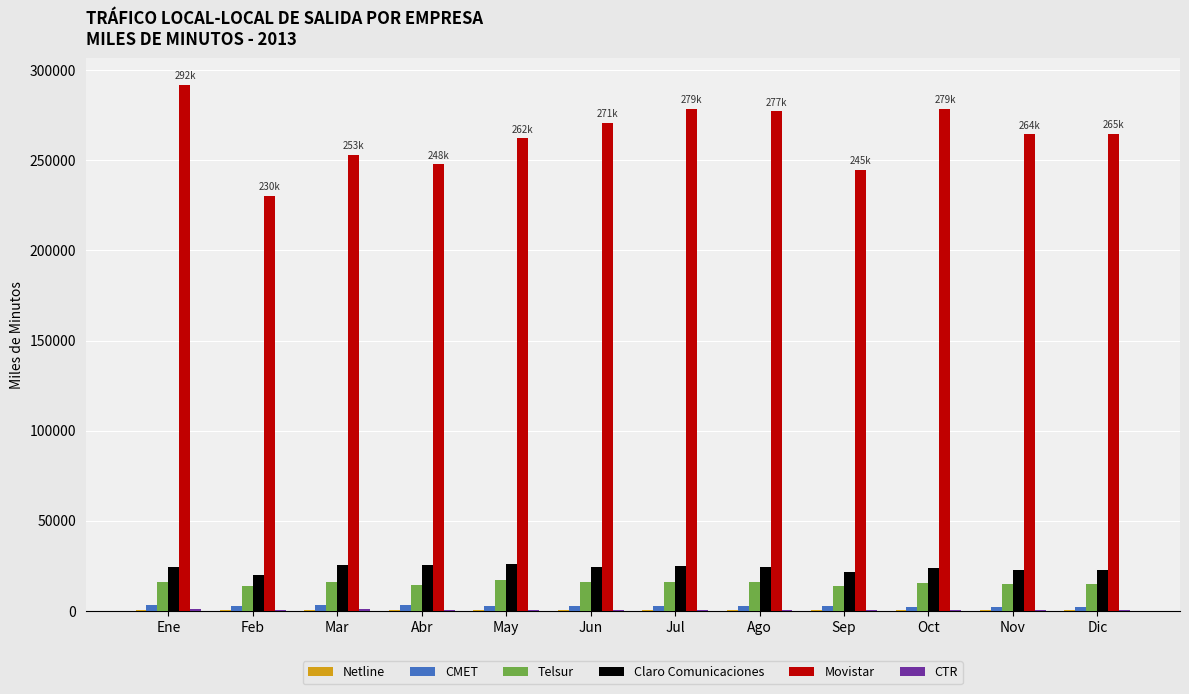

Is it true that Movistar equals 264464.0 at Nov?

True